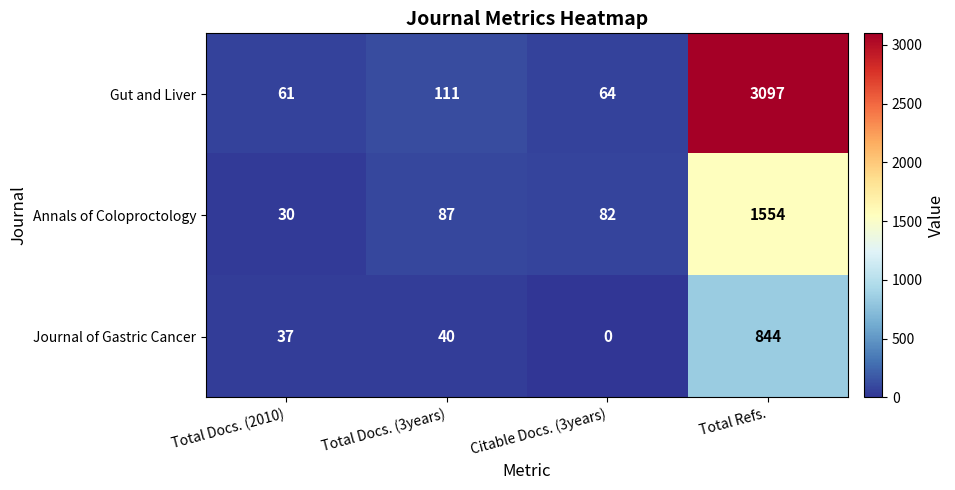

True or false: Journal of Gastric Cancer has a value of 40 at Total Docs. (3years).

True